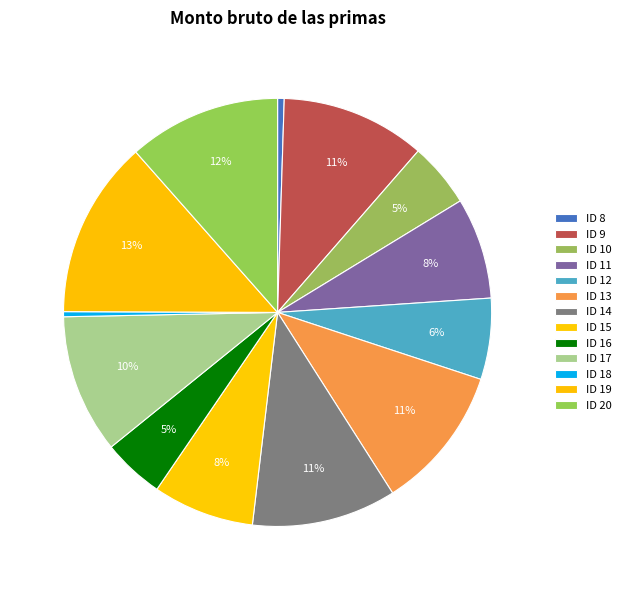

How many segments does this pie chart have?

13